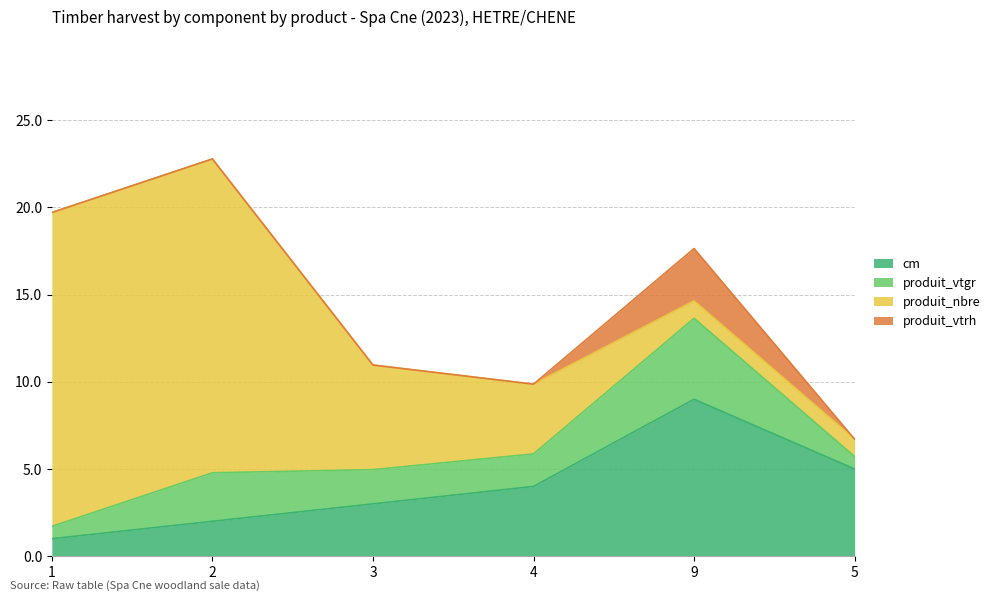

At which category does produit_vtrh reach its first local peak?

9